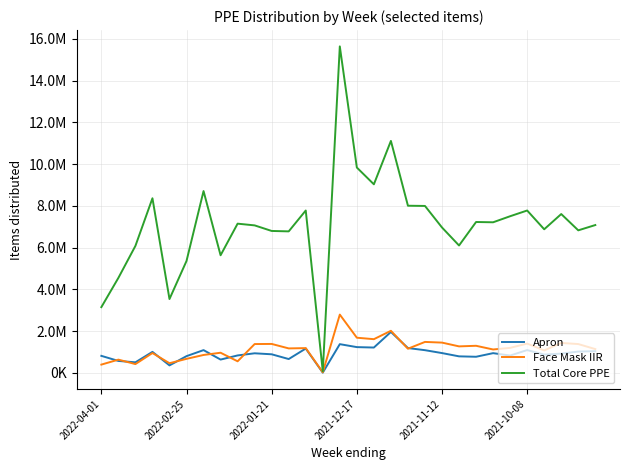

Does the chart have visible grid lines?

Yes